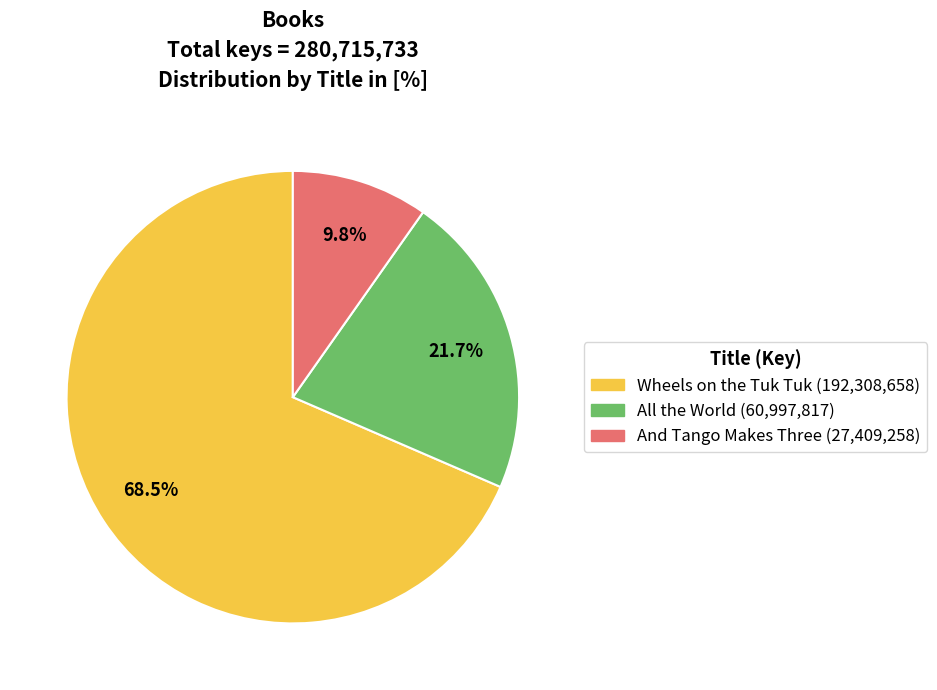

Between And Tango Makes Three and Wheels on the Tuk Tuk, which is larger?

Wheels on the Tuk Tuk